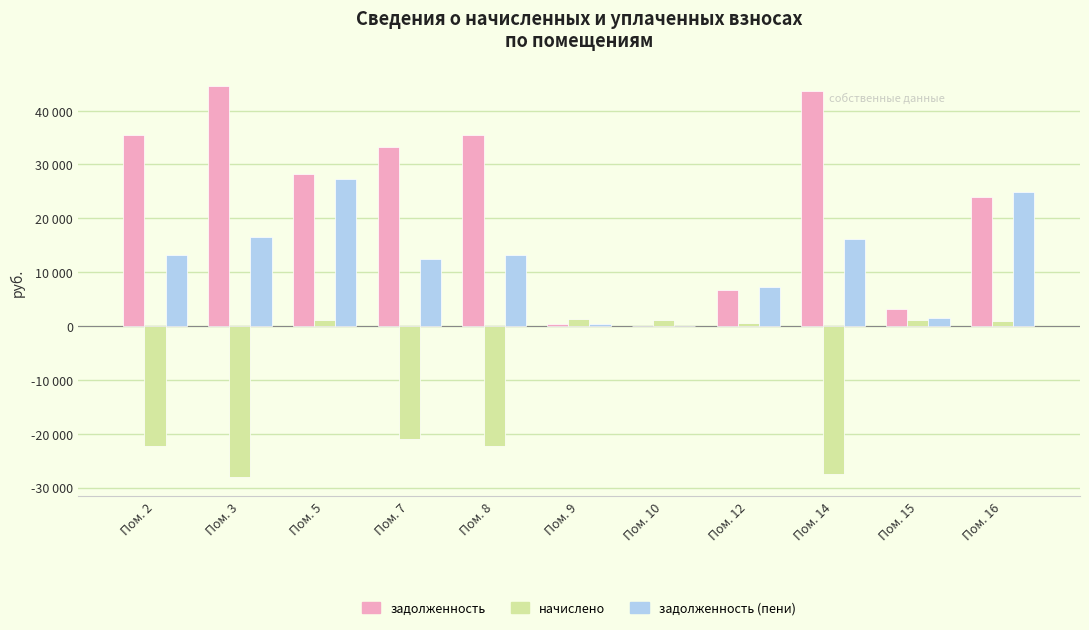

Are the bars grouped side by side (vs. stacked)?

Yes